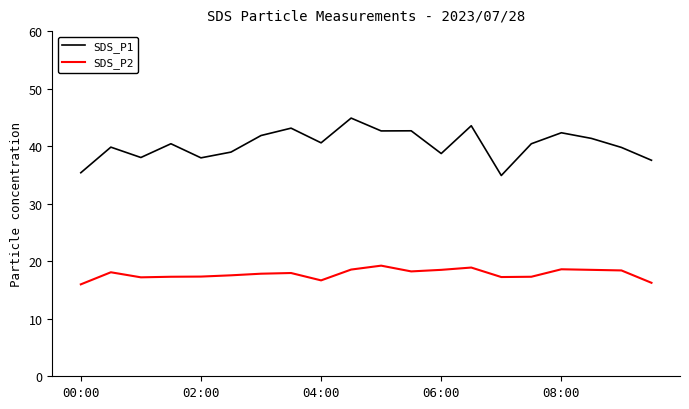

What is the lowest value of the SDS_P1 series?

34.9